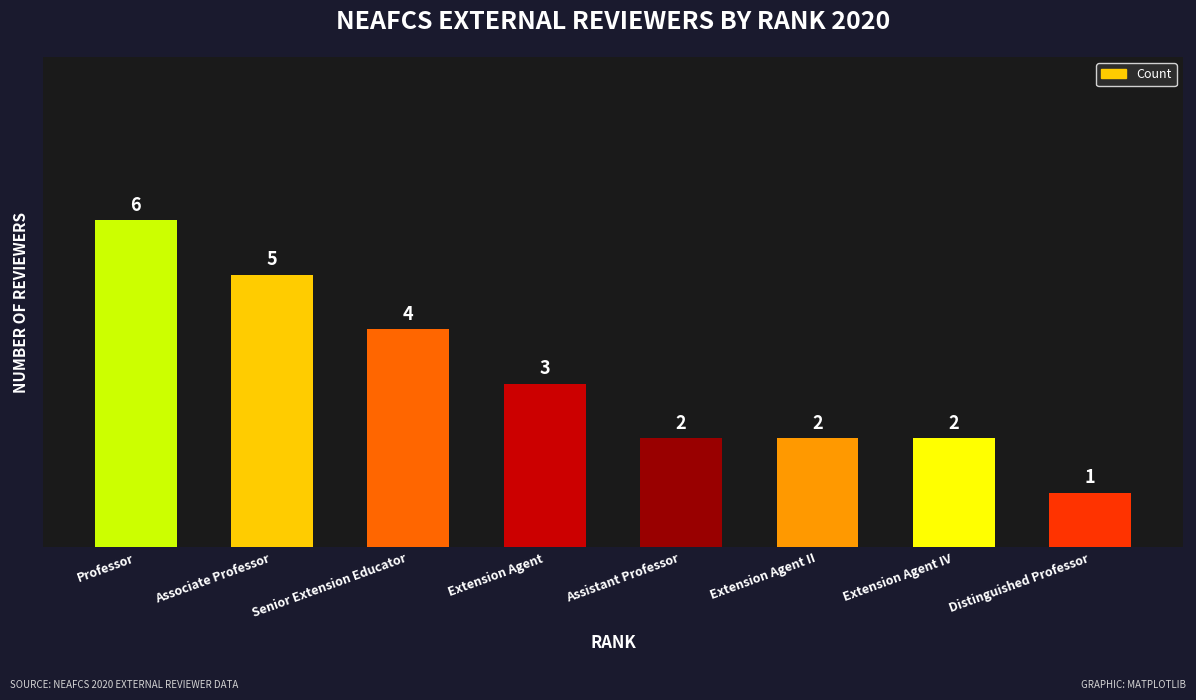

How many data points are less than 3?

4